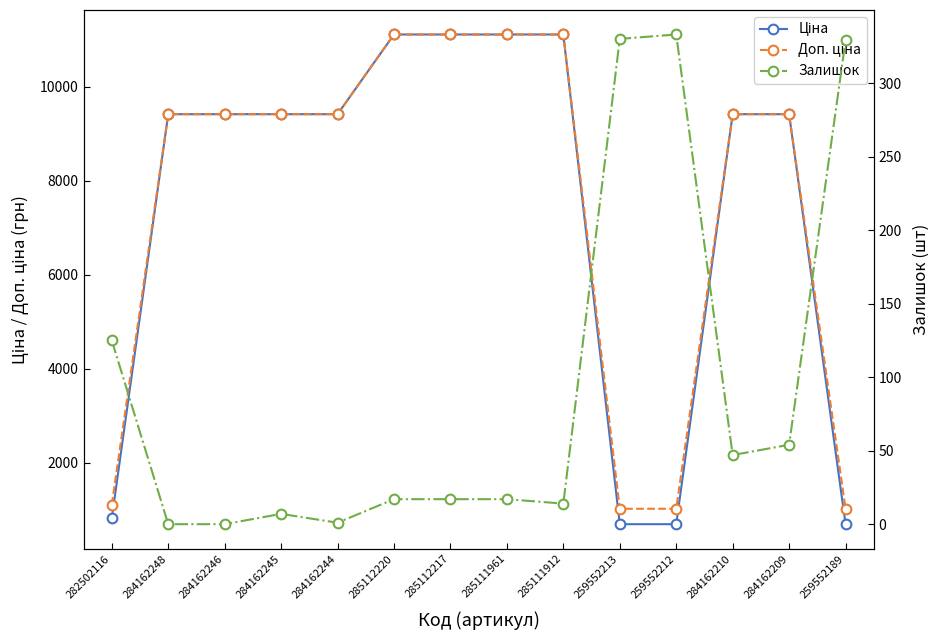

What are all the series names shown in the legend?

Ціна, Доп. ціна, Залишок